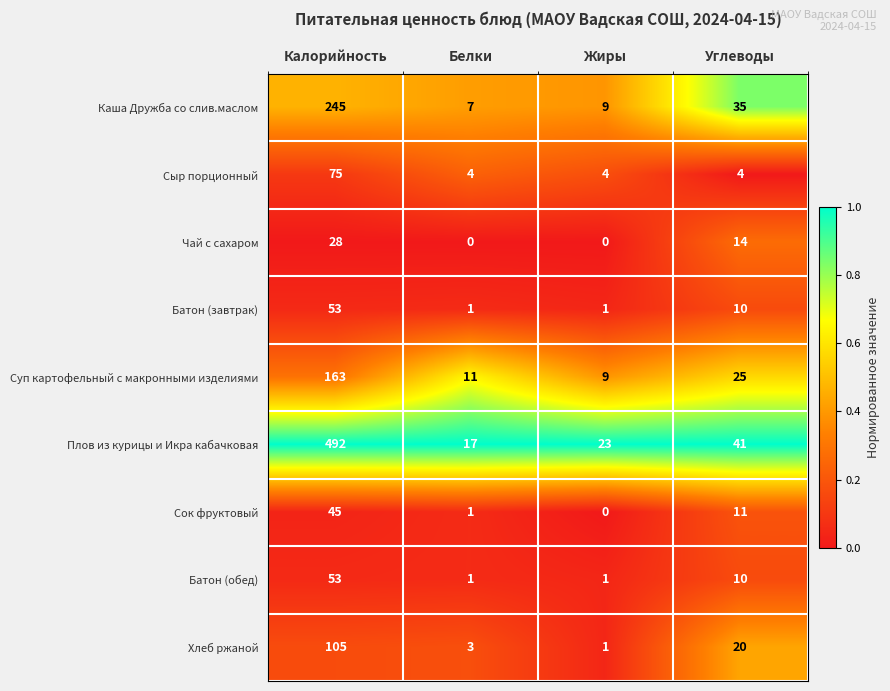

At which category is the sum across all series the highest?

Калорийность